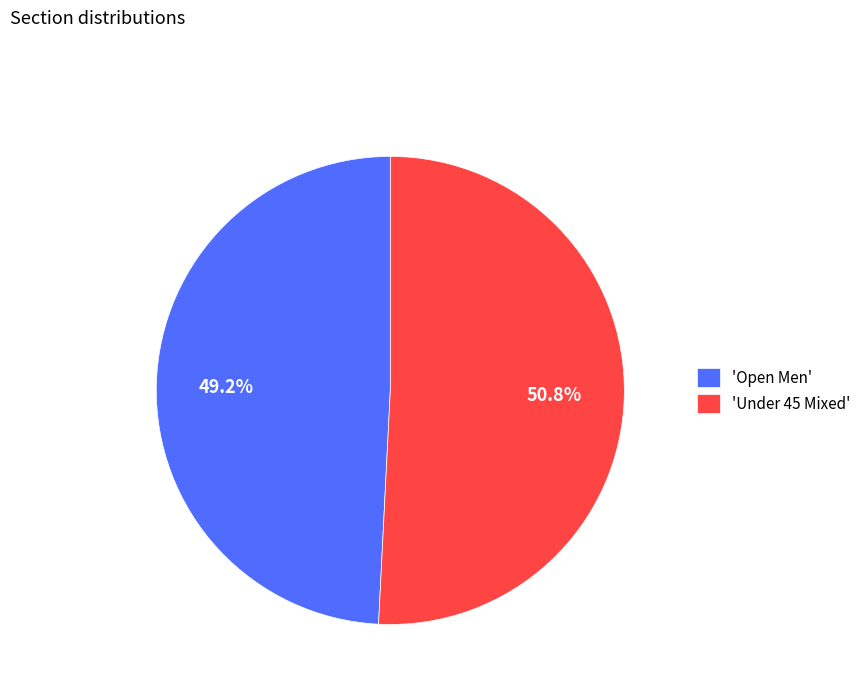

Rank the categories by value from highest to lowest.

'Under 45 Mixed', 'Open Men'